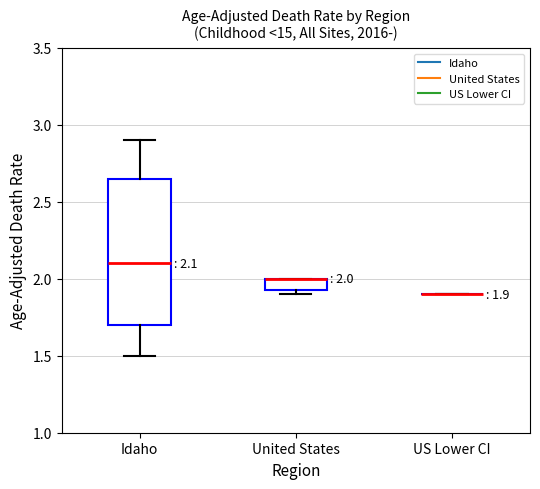

Comparing the boxes themselves (not the whiskers), which one is the tallest?

Idaho